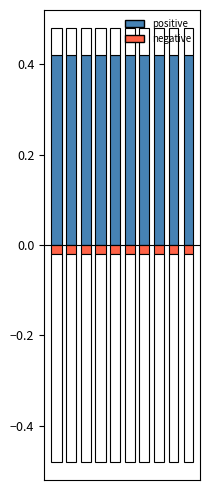

Where is negative nearest to the value 0?

1